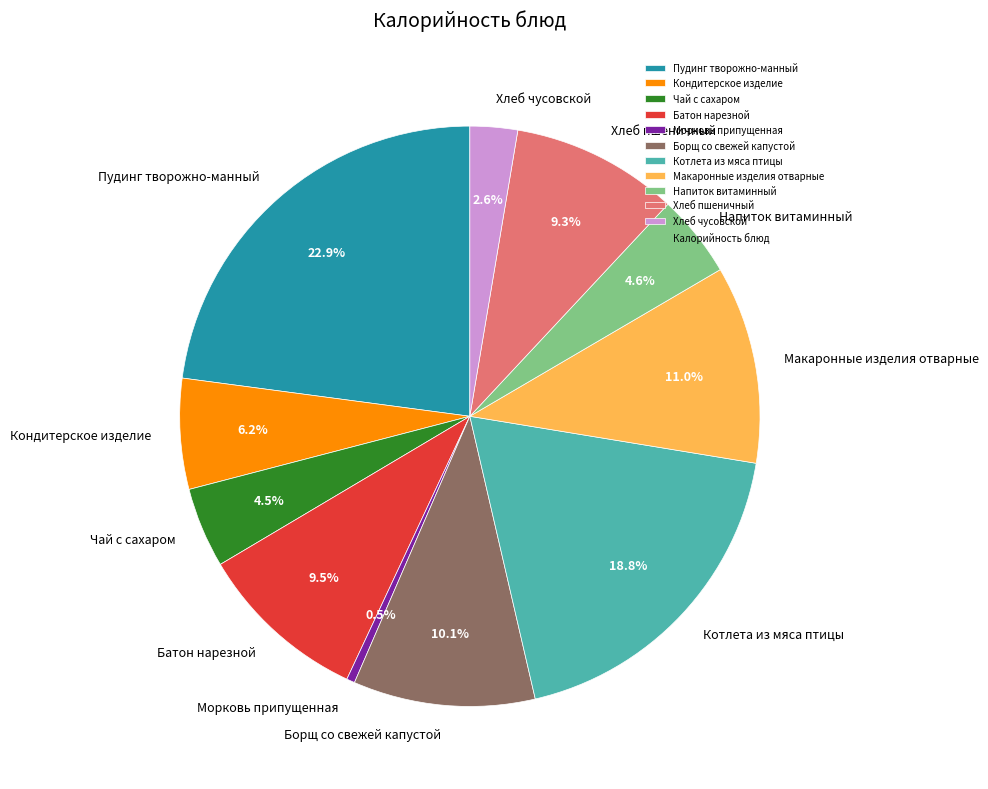

How much of the chart is everything except Котлета из мяса птицы?

81.2%